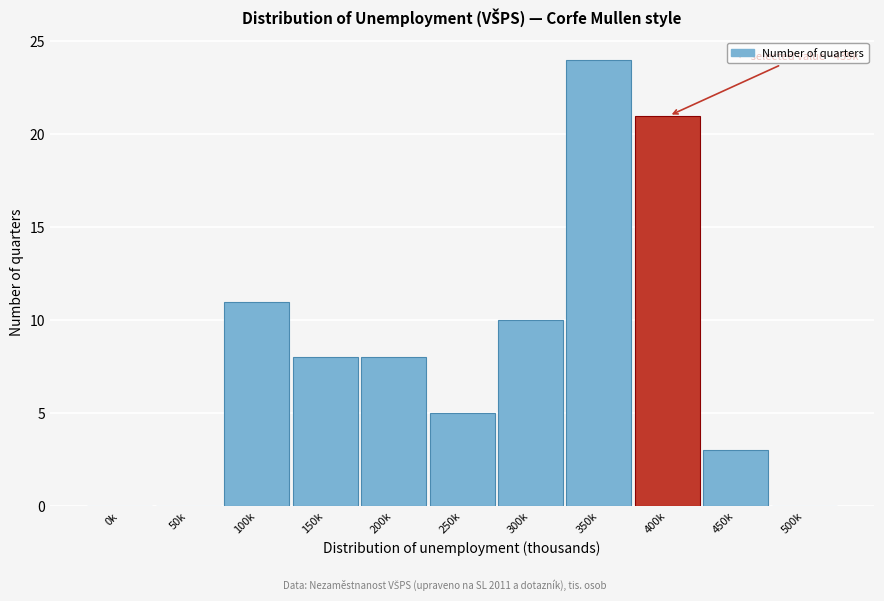

Reading left to right, transcribe all the data shown in this chart.

0k=0	50k=0	100k=11	150k=8	200k=8	250k=5	300k=10	350k=24	400k=21	450k=3	500k=0